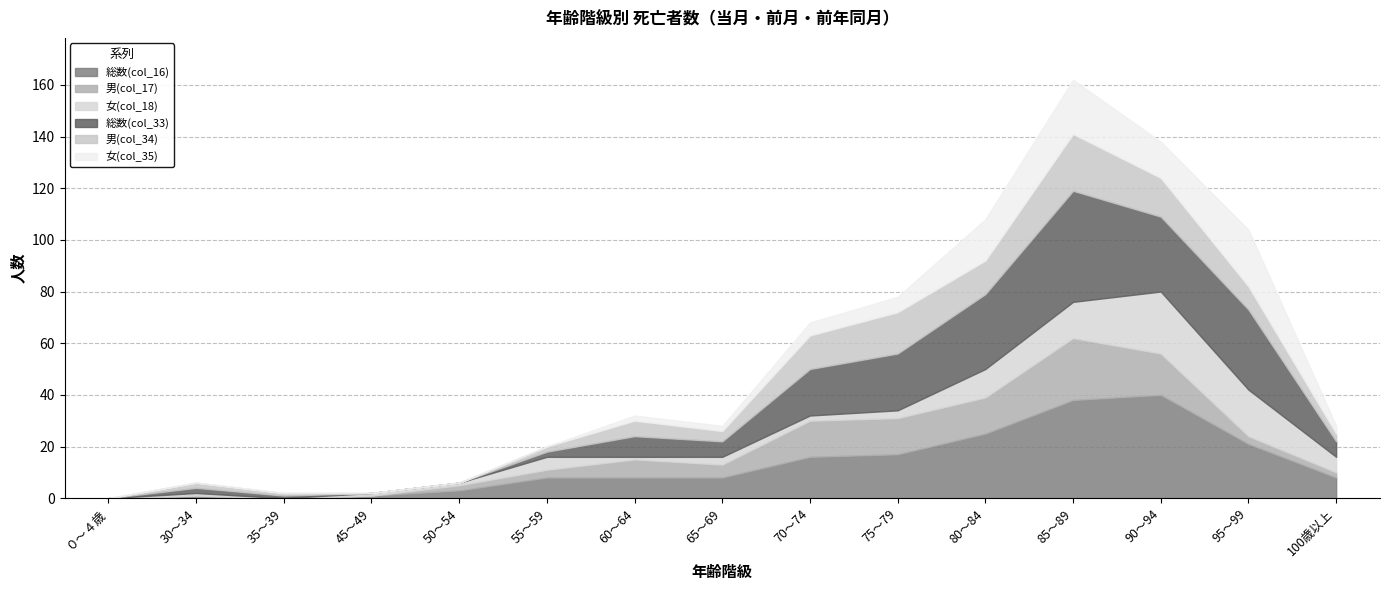

True or false: 総数(col_33) has a value of 2 at 35～39.

False